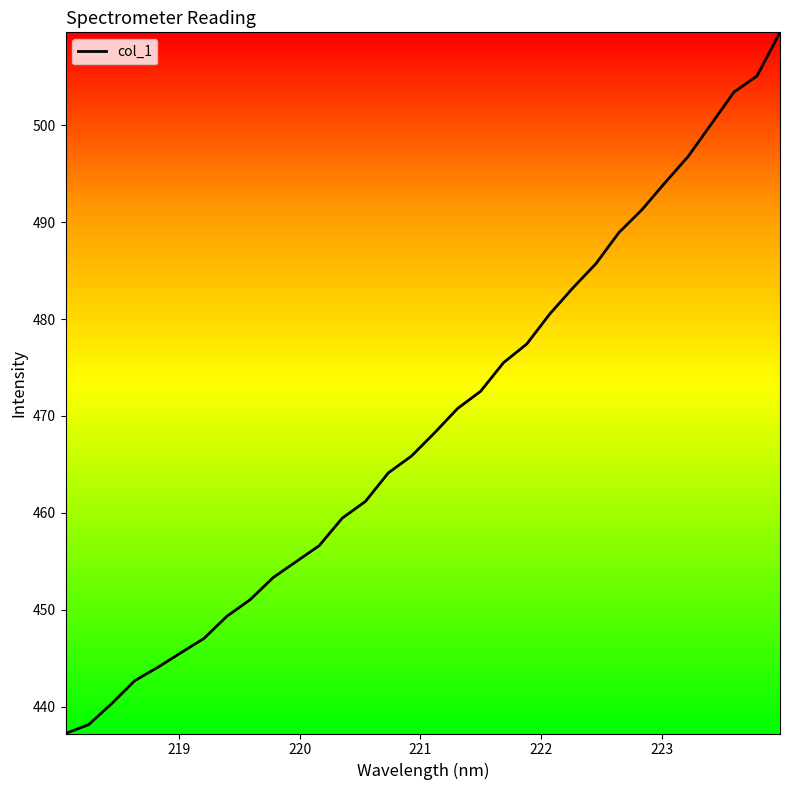

What is the minimum value shown in the chart?

437.2